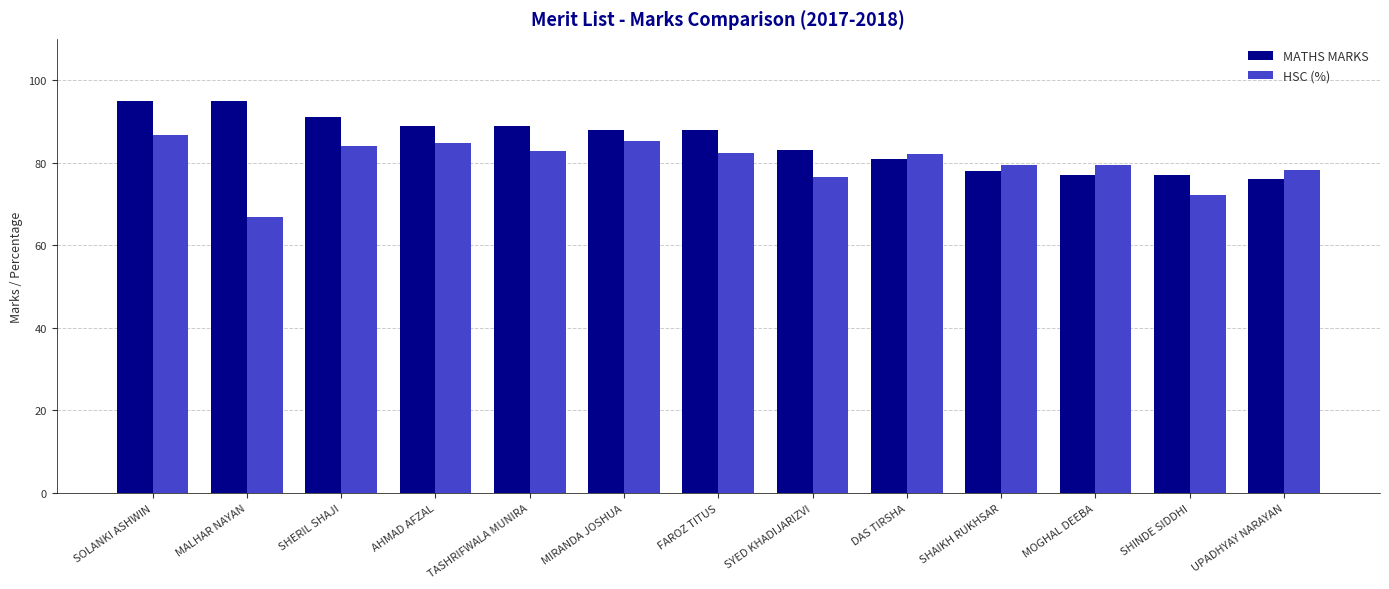

What is the maximum value shown in the chart?

95.0